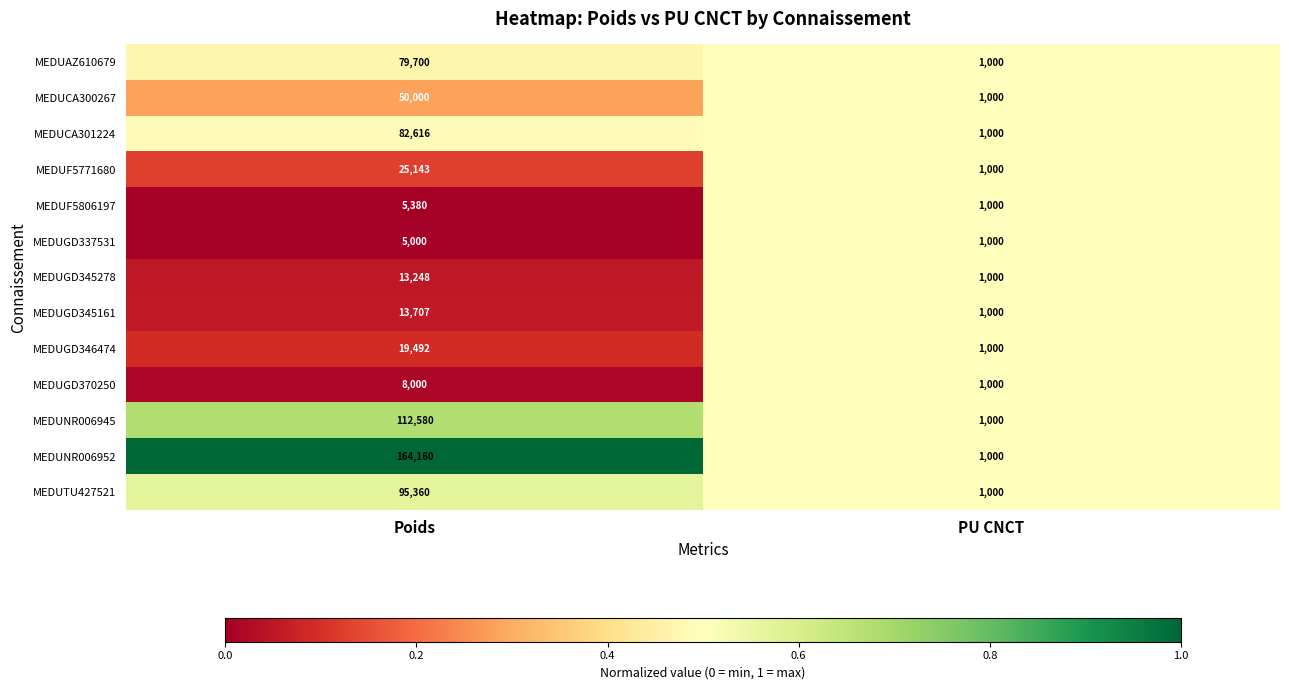

Reading left to right, what are all the values shown in this chart?

MEDUAZ610679: Poids=79700	PU CNCT=1000
MEDUCA300267: Poids=50000	PU CNCT=1000
MEDUCA301224: Poids=82616	PU CNCT=1000
MEDUF5771680: Poids=25143	PU CNCT=1000
MEDUF5806197: Poids=5380	PU CNCT=1000
MEDUGD337531: Poids=5000	PU CNCT=1000
MEDUGD345278: Poids=13248	PU CNCT=1000
MEDUGD345161: Poids=13707	PU CNCT=1000
MEDUGD346474: Poids=19492	PU CNCT=1000
MEDUGD370250: Poids=8000	PU CNCT=1000
MEDUNR006945: Poids=112580	PU CNCT=1000
MEDUNR006952: Poids=164160	PU CNCT=1000
MEDUTU427521: Poids=95360	PU CNCT=1000